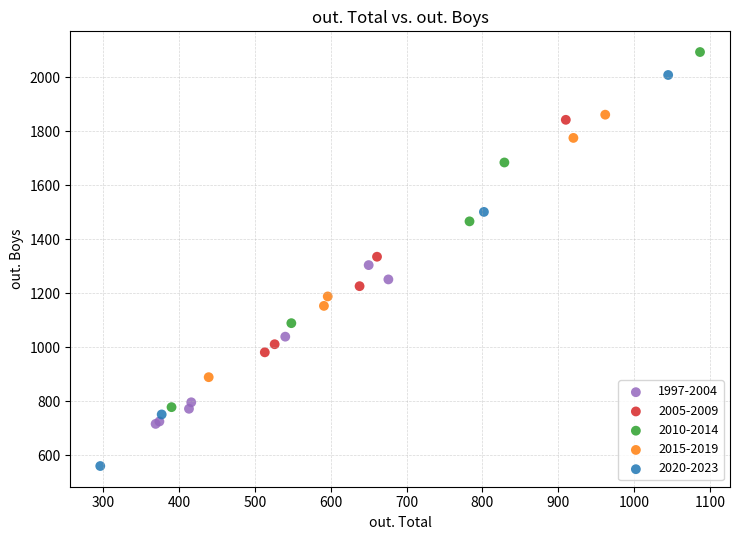

Which series contains the lowest Y value?

2020-2023